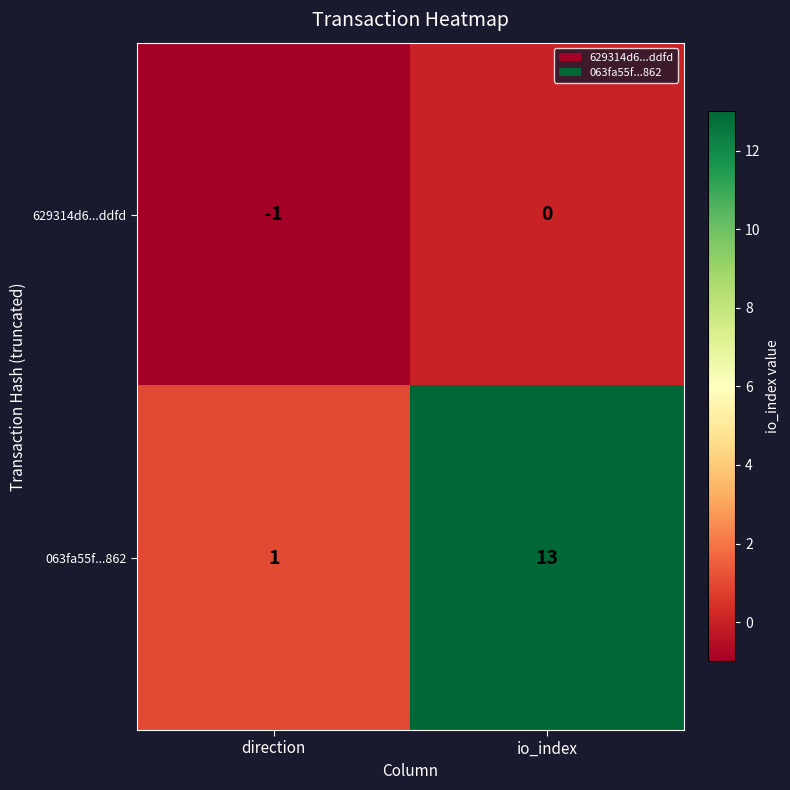

What is the total value across all series at io_index?

13